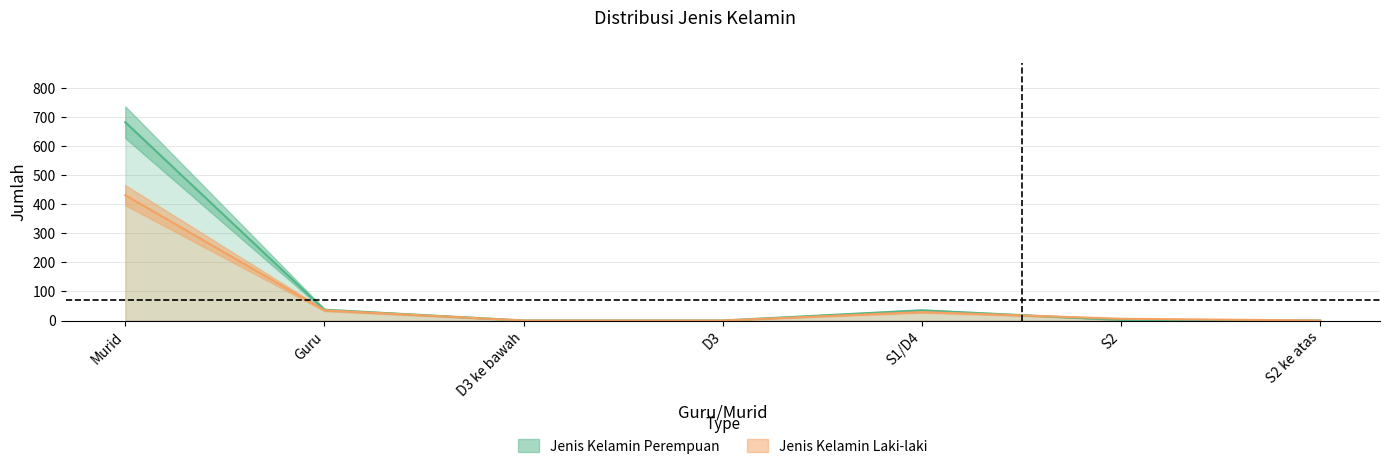

Does the chart display data point markers on the line(s)?

No